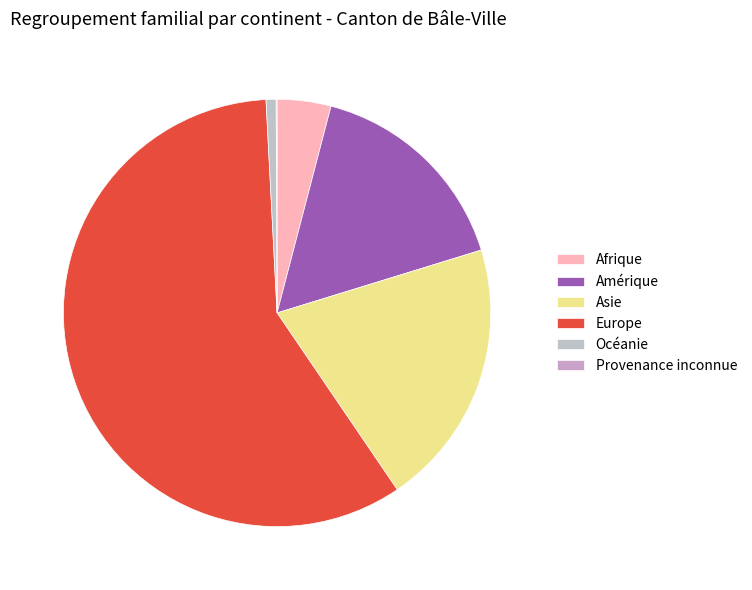

How many slices are in this pie chart?

6